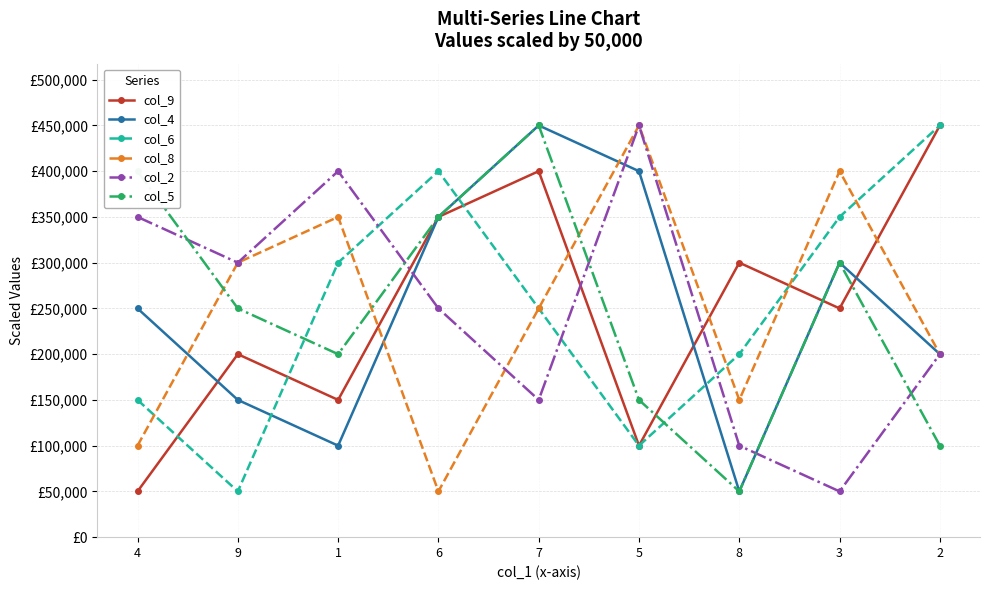

Is the value of col_2 at 8 greater than the value of col_6 at 7?

No